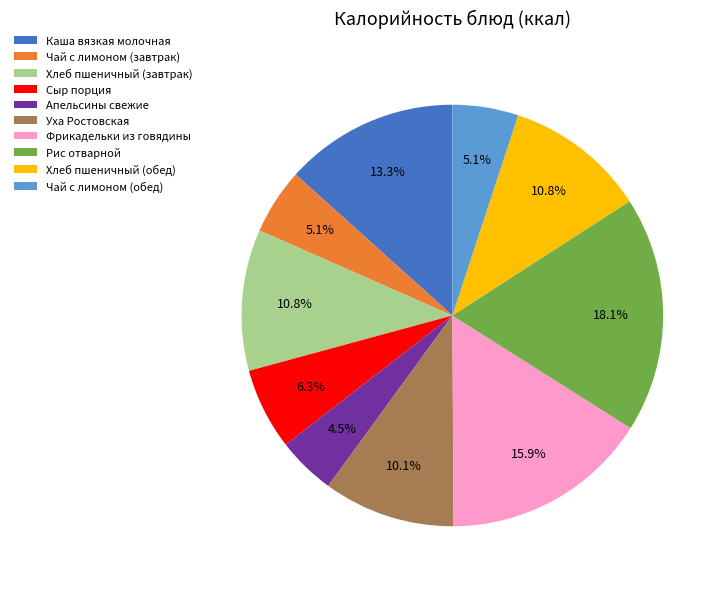

Is the sum of Уха Ростовская and Чай с лимоном (завтрак) greater than half?

No